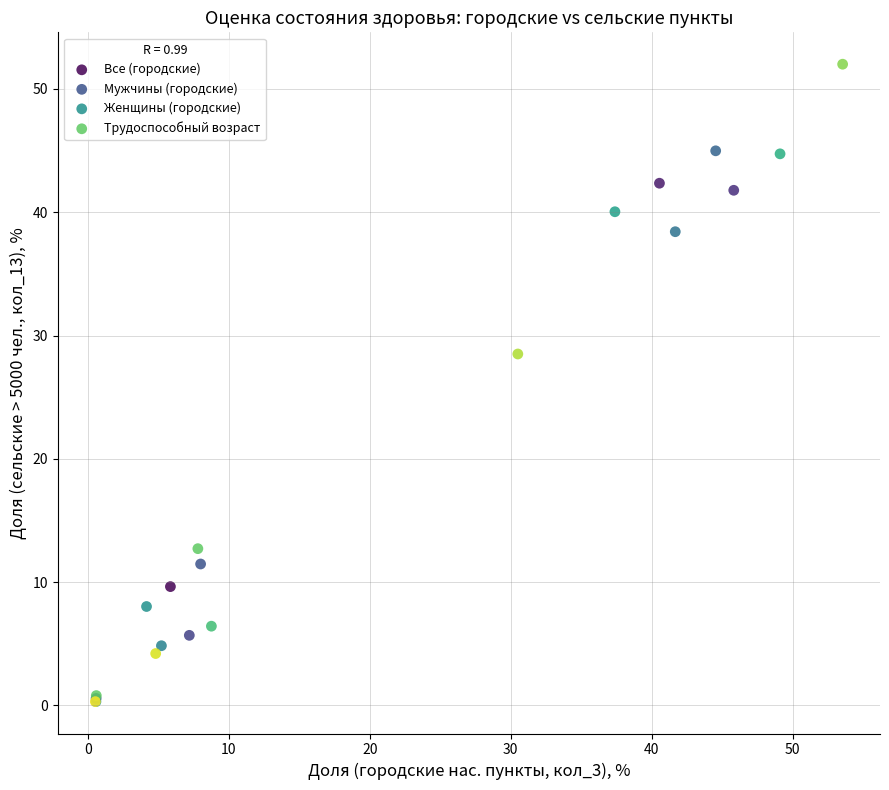

What are all the series names shown in the legend?

Все (городские), Мужчины (городские), Женщины (городские), Трудоспособный возраст